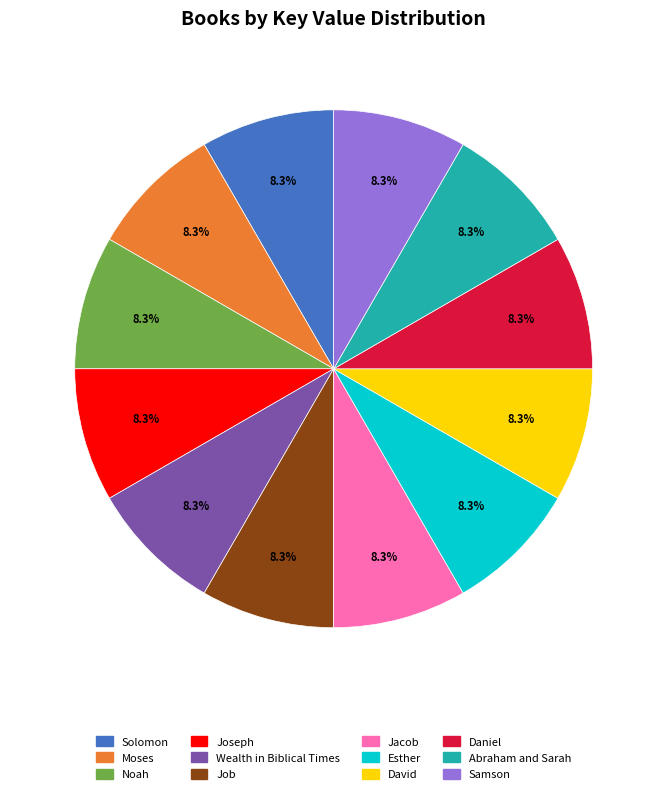

To the nearest percent, what percentage of the pie is Jacob?

8%